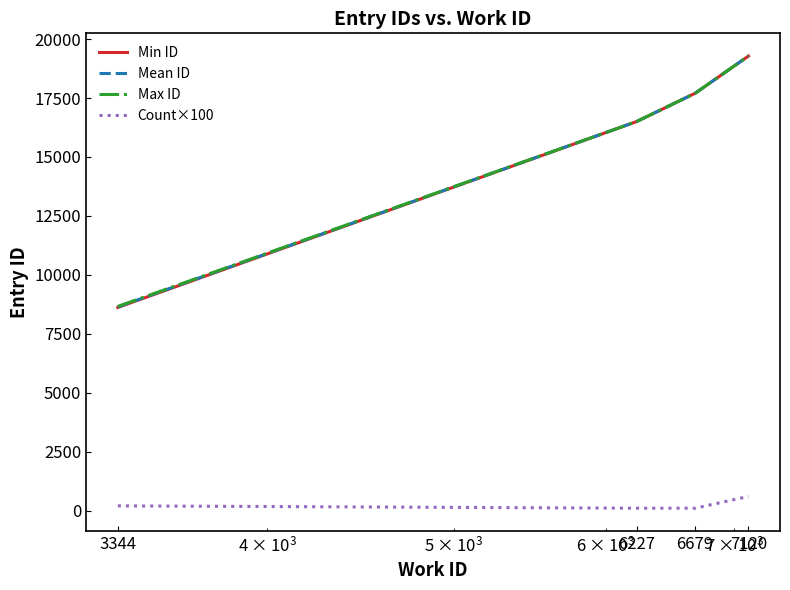

True or false: Count×100 and Max ID intersect in this chart.

False